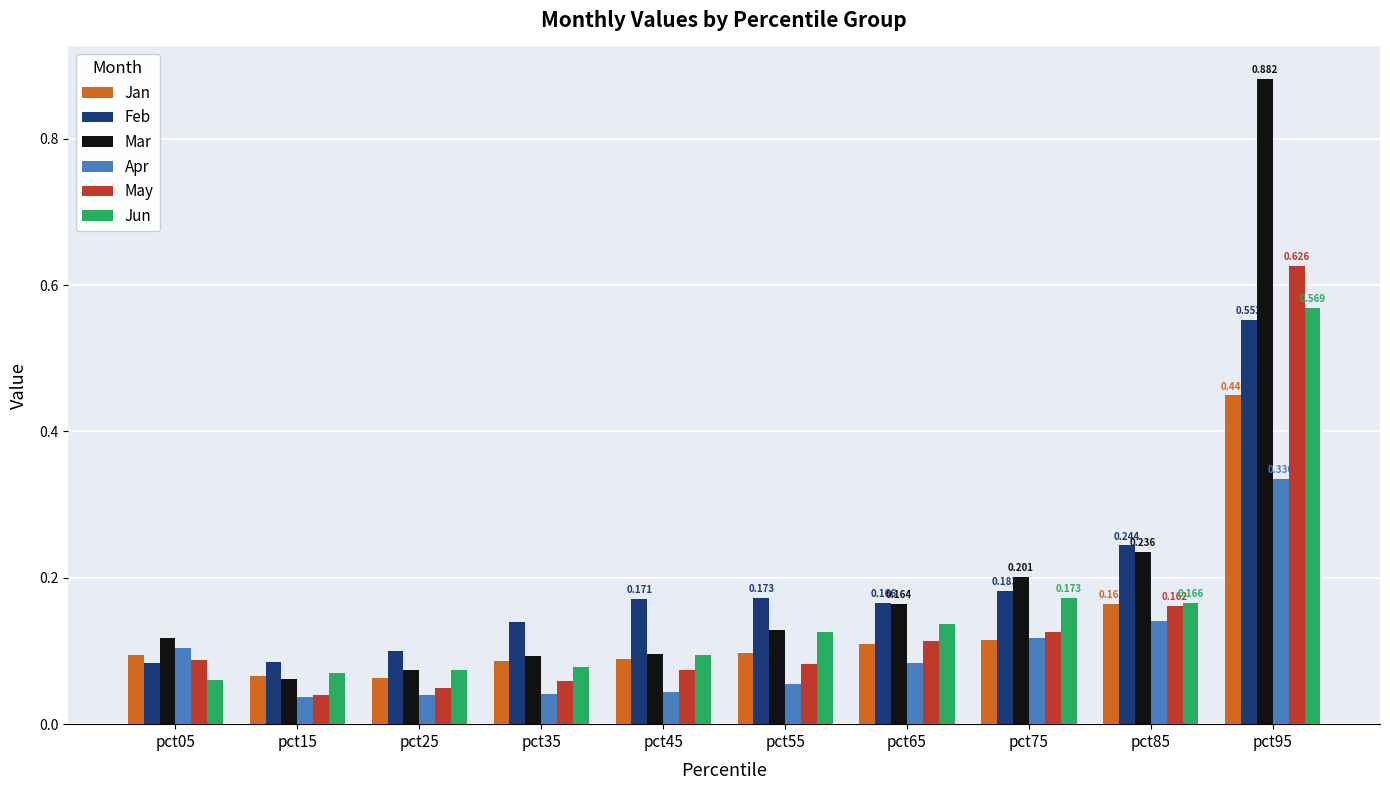

The value of Mar at pct55 is 0.2. True or false?

False